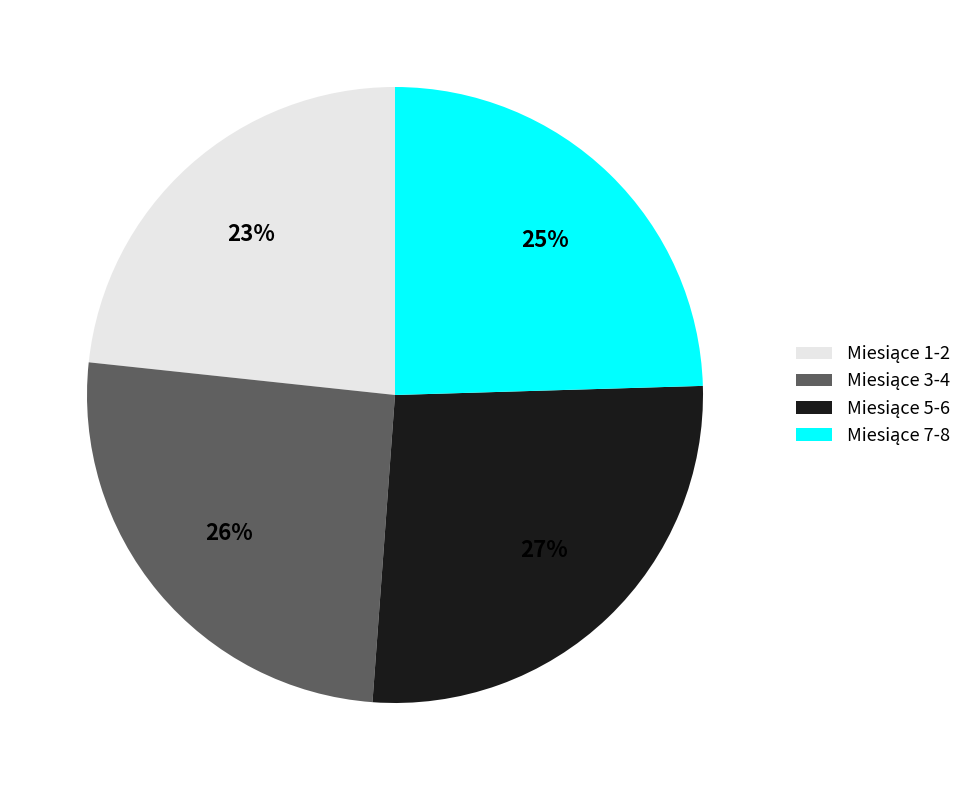

To the nearest percent, what is the average slice percentage?

25%